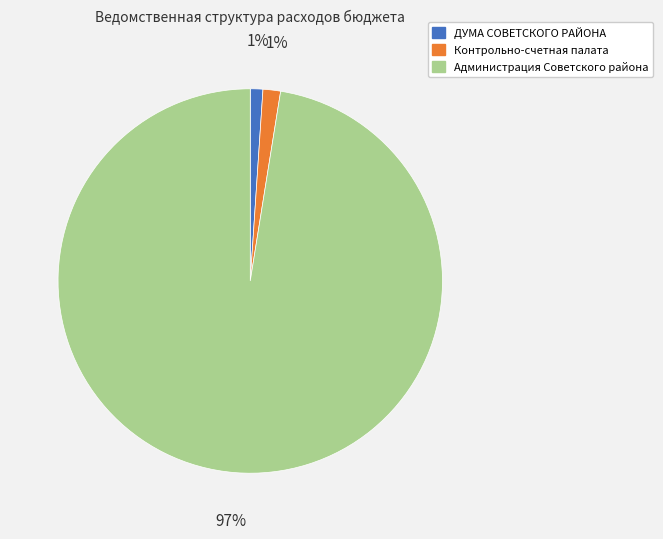

Count the number of slices in the pie.

3